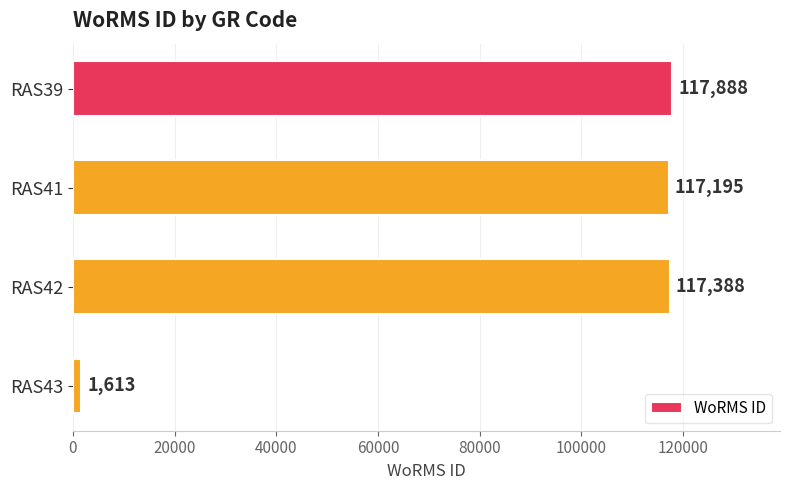

What is the change in value from RAS39 to RAS41?

-693